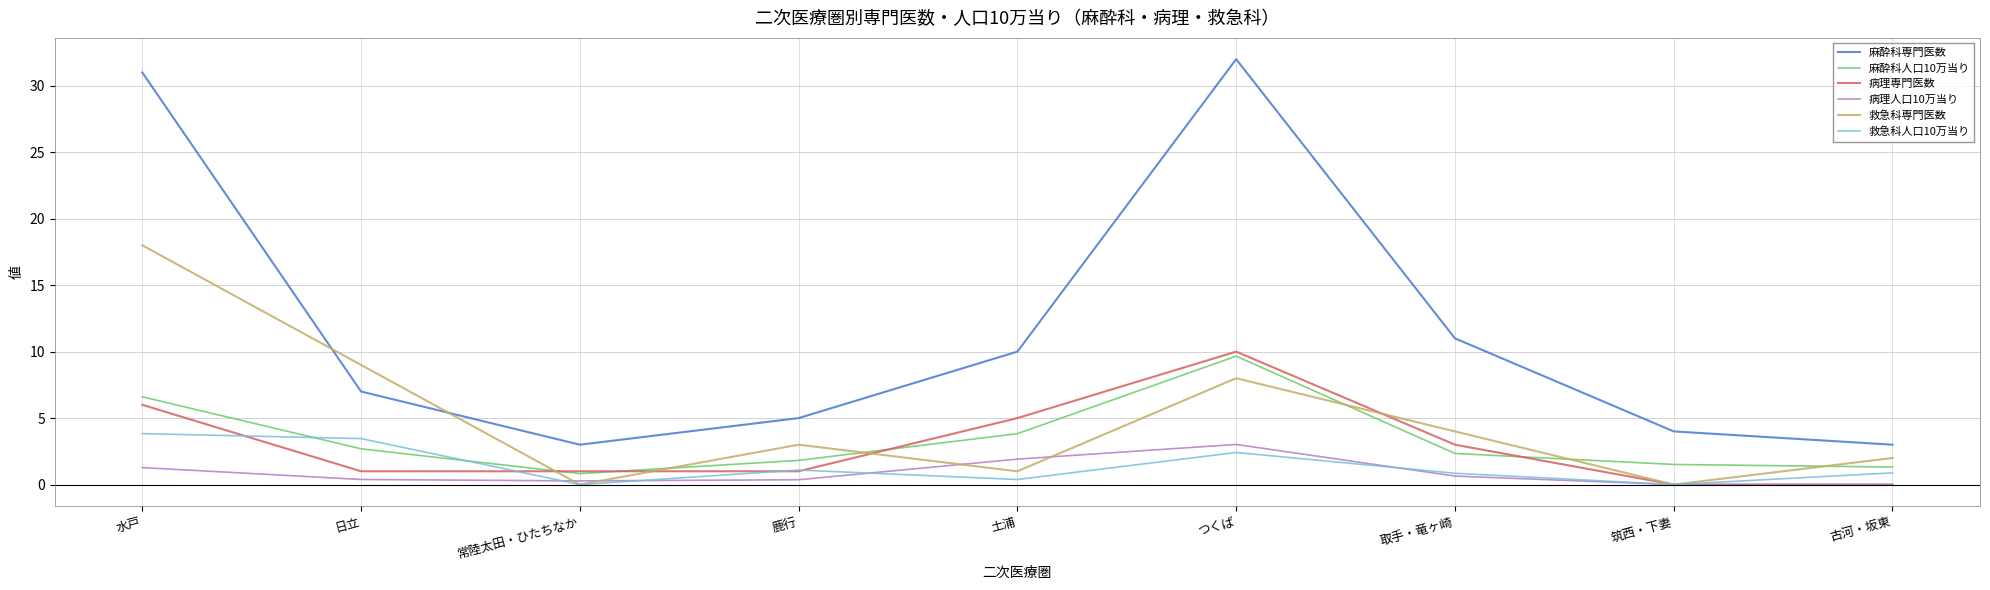

True or false: 病理専門医数 and 麻酔科専門医数 cross at least once.

False